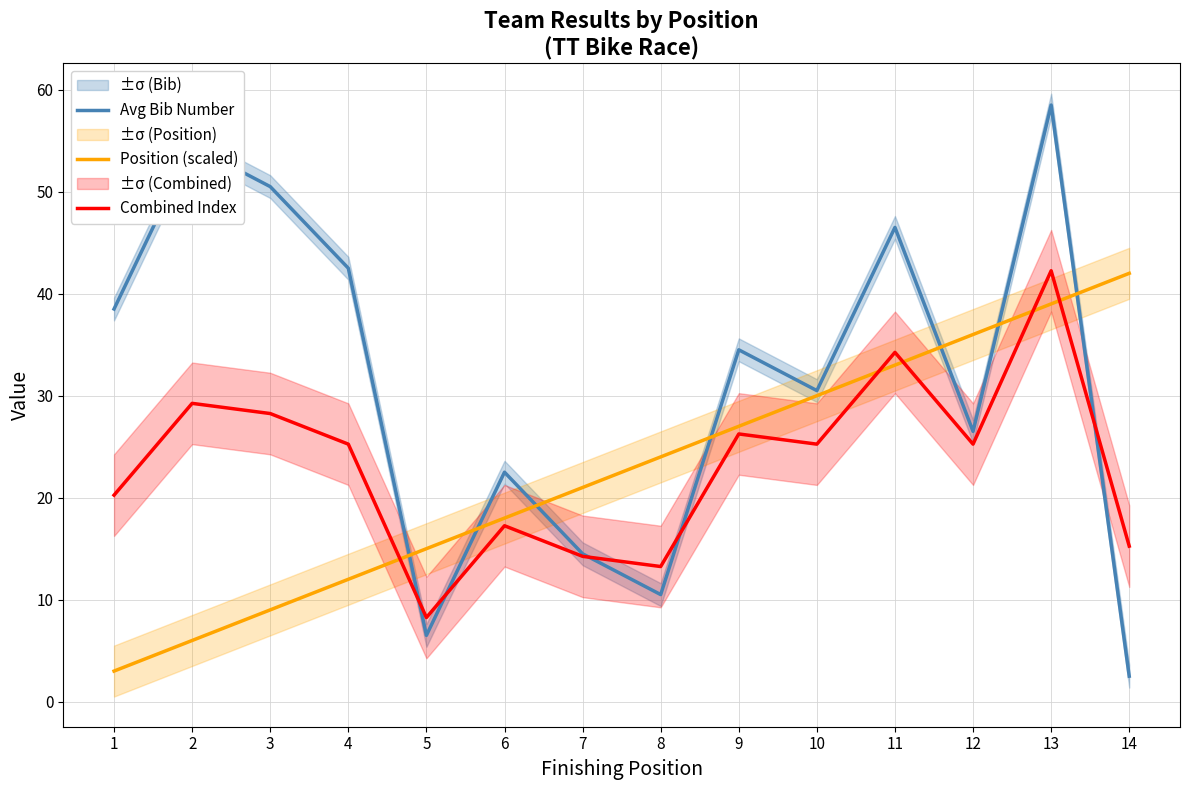

Where is Combined Index nearest to the value 25?

4